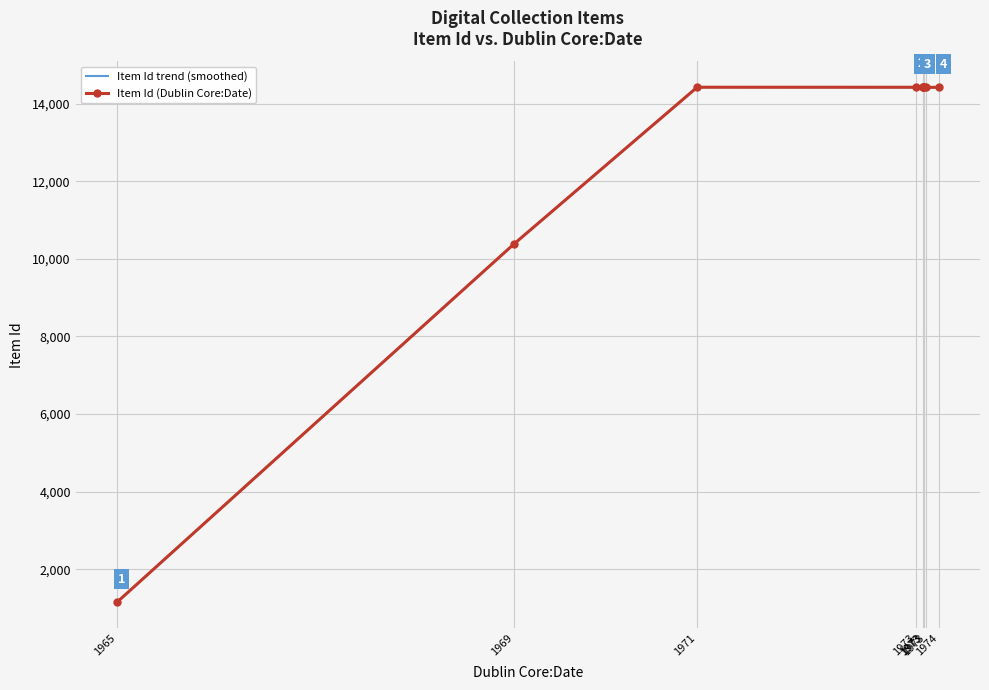

What is the maximum value for Item Id trend (smoothed)?

14426.0